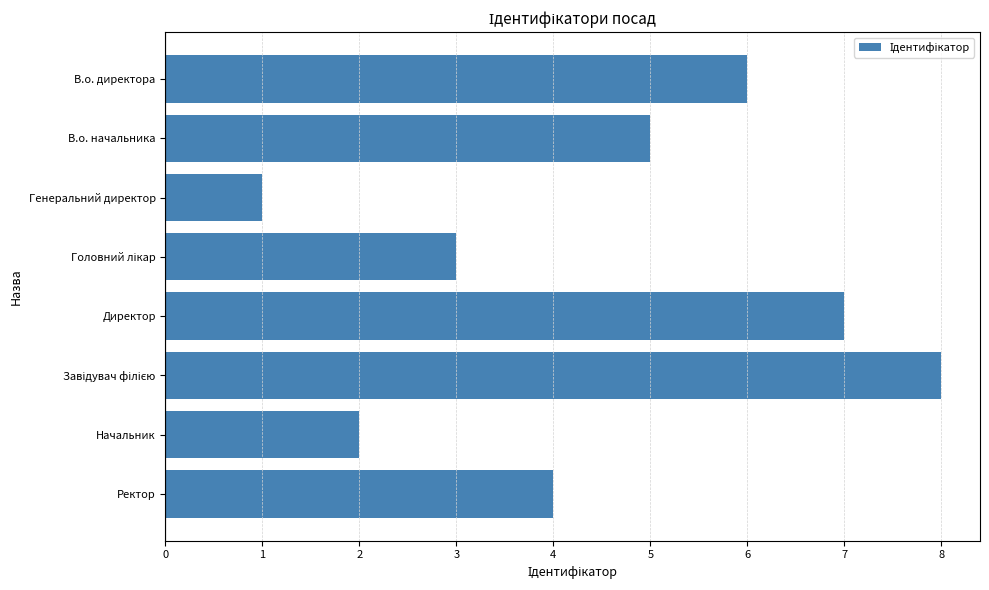

Is it true that the value at В.о. начальника is 5?

True